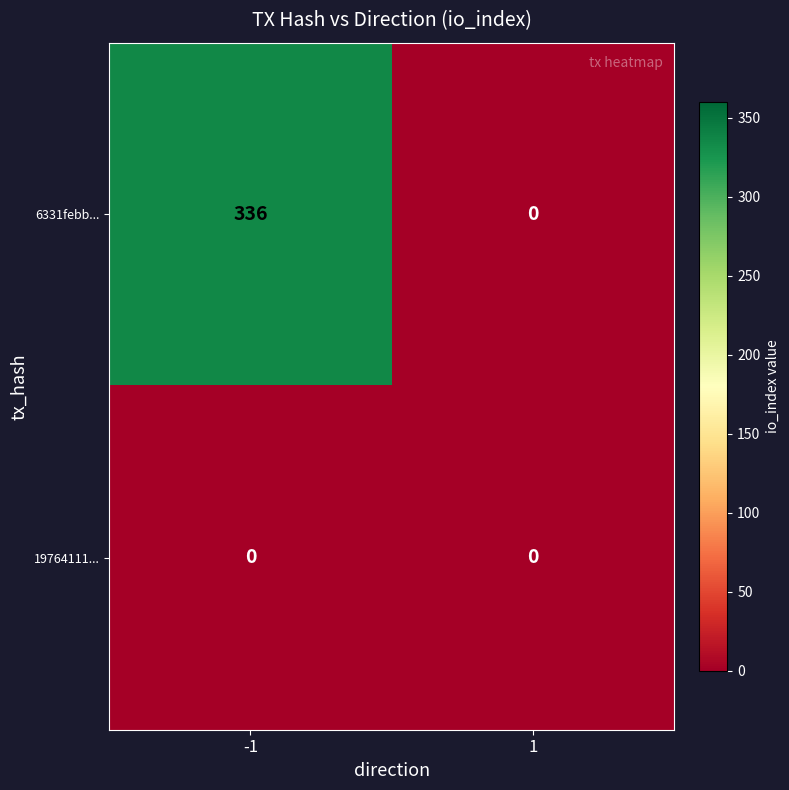

The value of 6331febb... at -1 is 124. True or false?

False